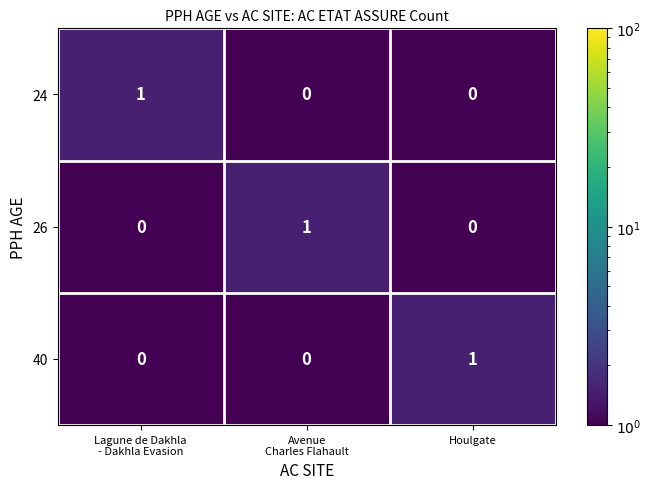

At how many categories does at least one series exceed 0?

3